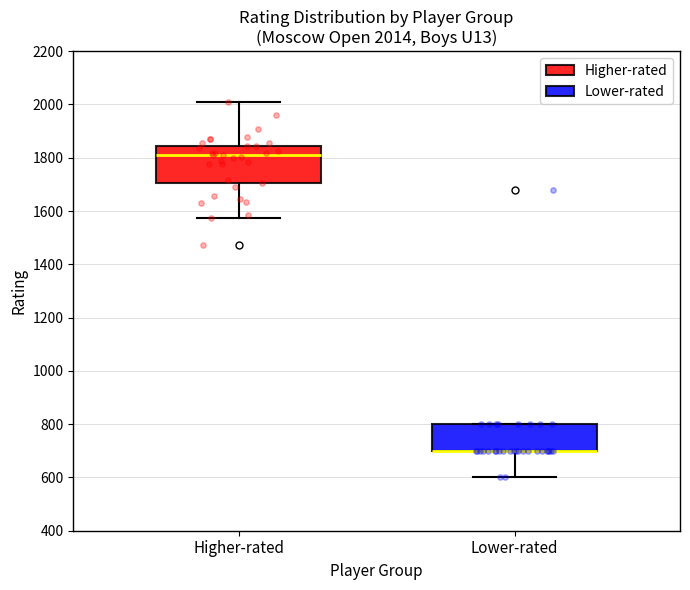

Comparing the boxes themselves (not the whiskers), which one is the tallest?

Higher-rated